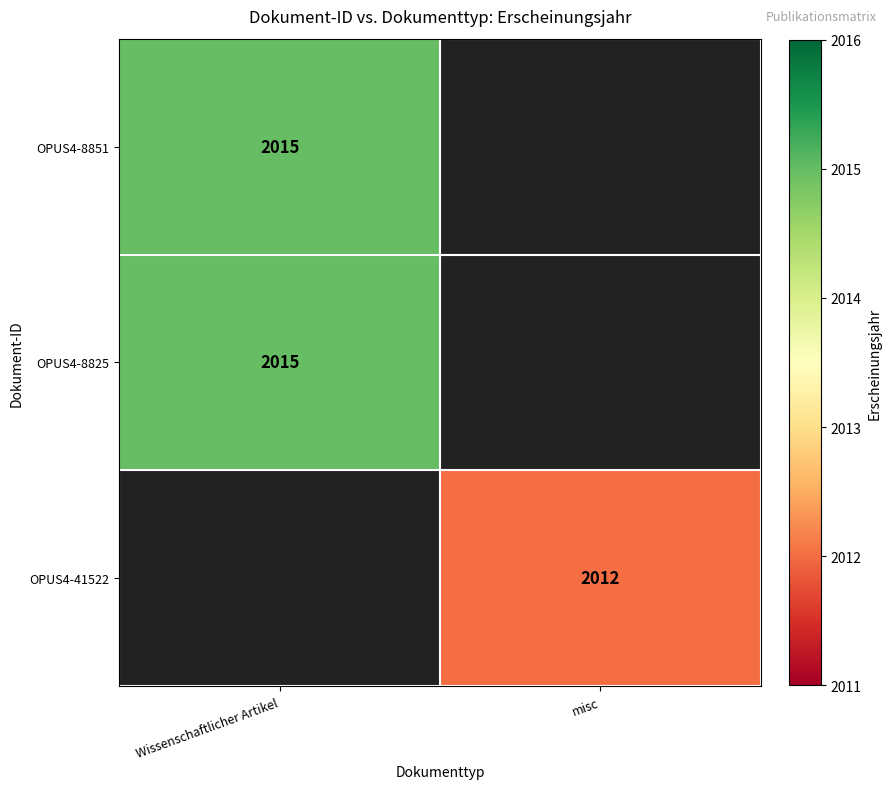

The value of OPUS4-8851 at Wissenschaftlicher Artikel is 2015. True or false?

True